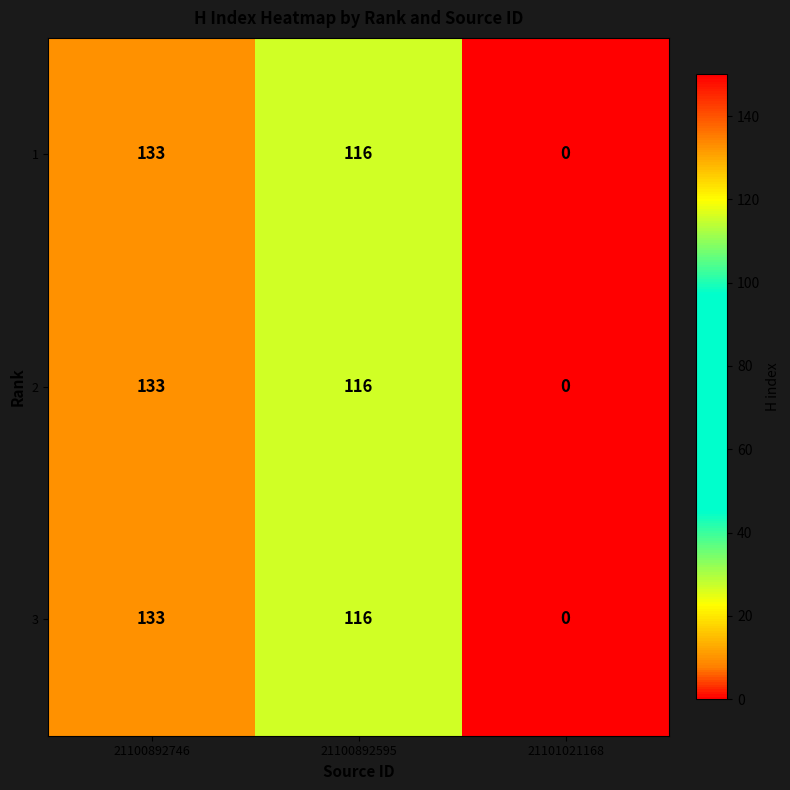

Reading right to left, list all the values displayed in this chart.

1: 21101021168=0	21100892595=116	21100892746=133
2: 21101021168=0	21100892595=116	21100892746=133
3: 21101021168=0	21100892595=116	21100892746=133